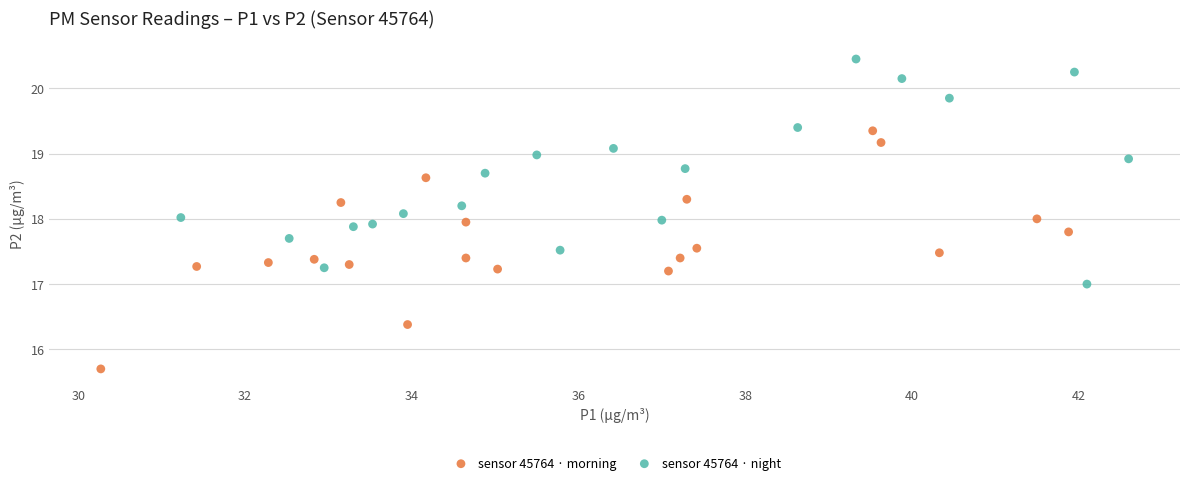

Which series reaches the minimum Y coordinate?

sensor 45764 · morning